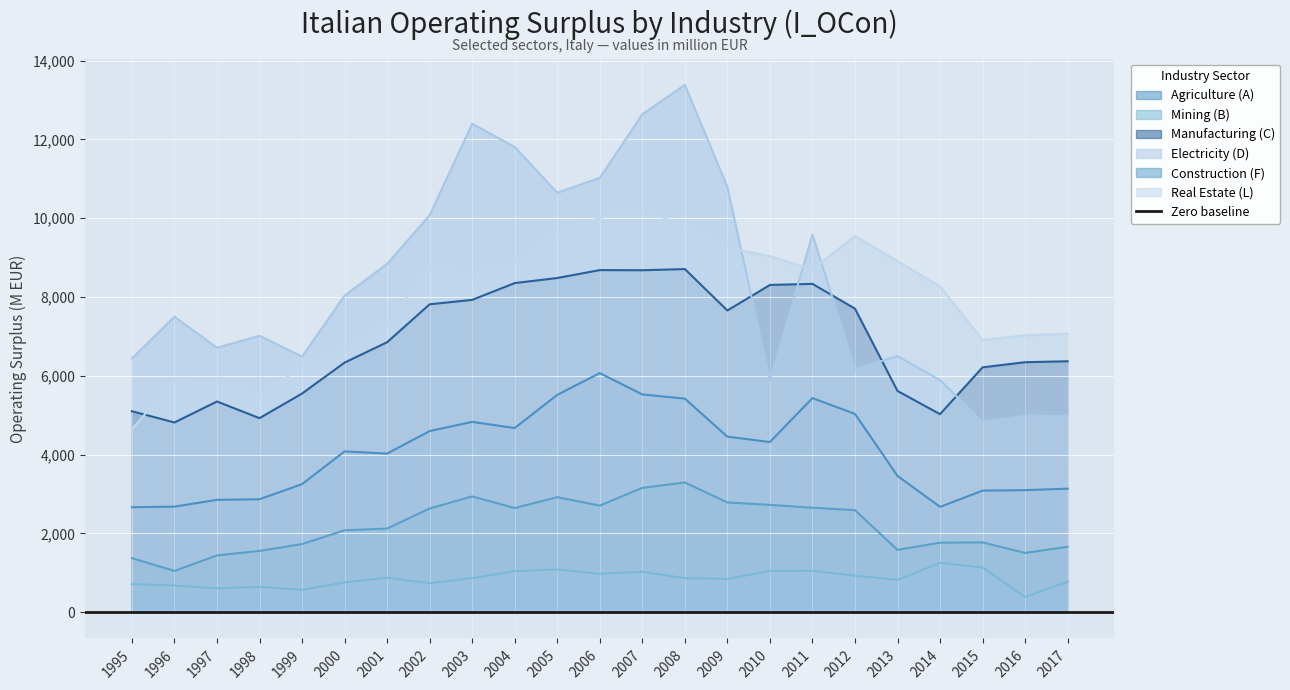

At which category is the sum across all series the highest?

2008